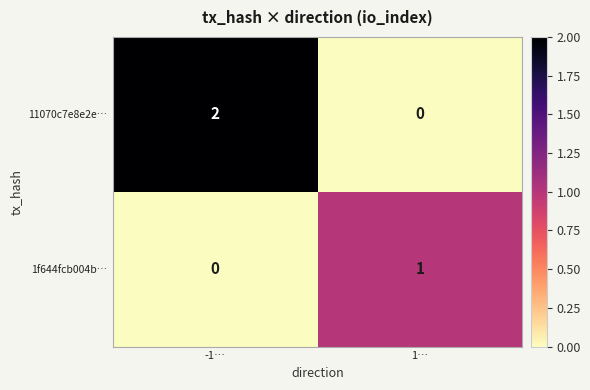

Rank the series by their maximum value, from lowest to highest.

1f644fcb004b…, 11070c7e8e2e…